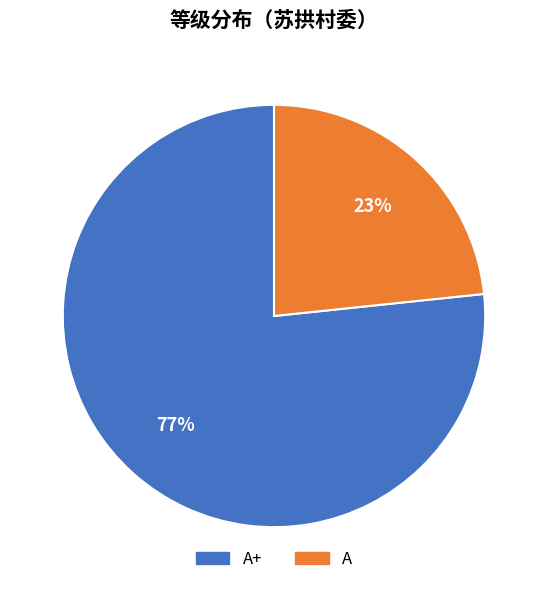

Do A+ and A together represent more than half of the pie?

Yes